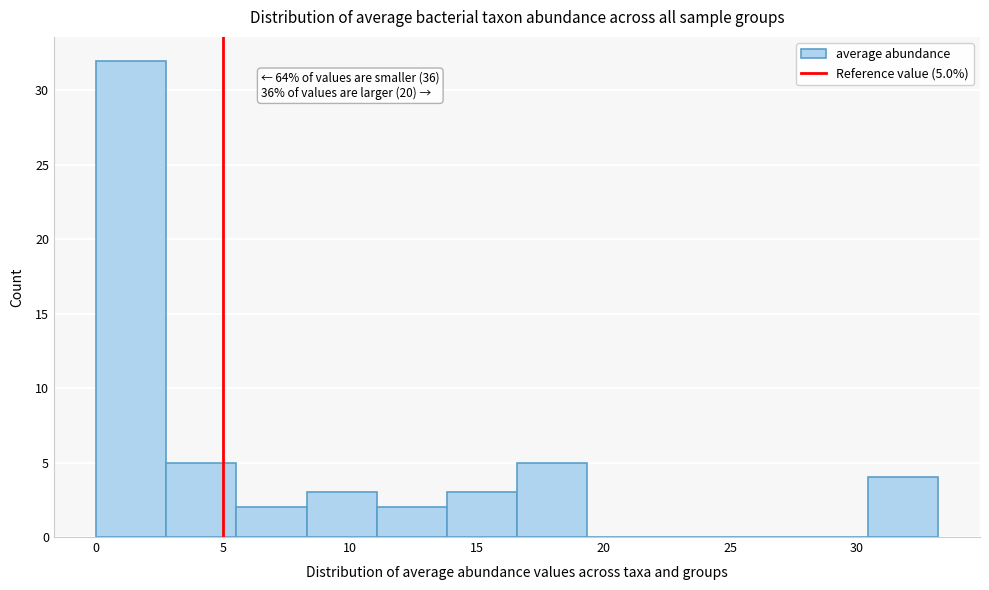

Over which range of the x-axis is the bar tallest?

0.0 to 3.0